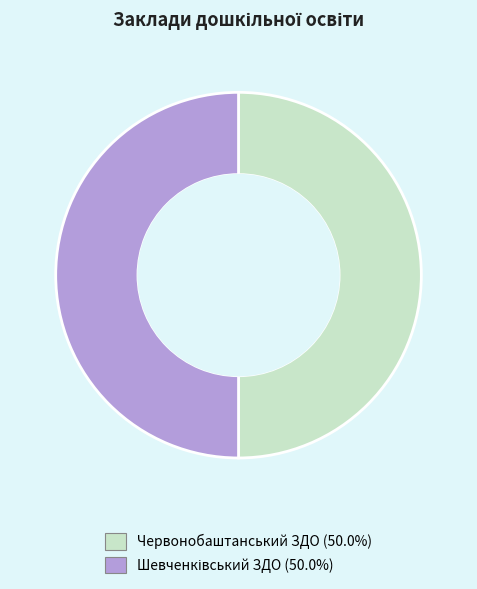

How many slices are in this pie chart?

2